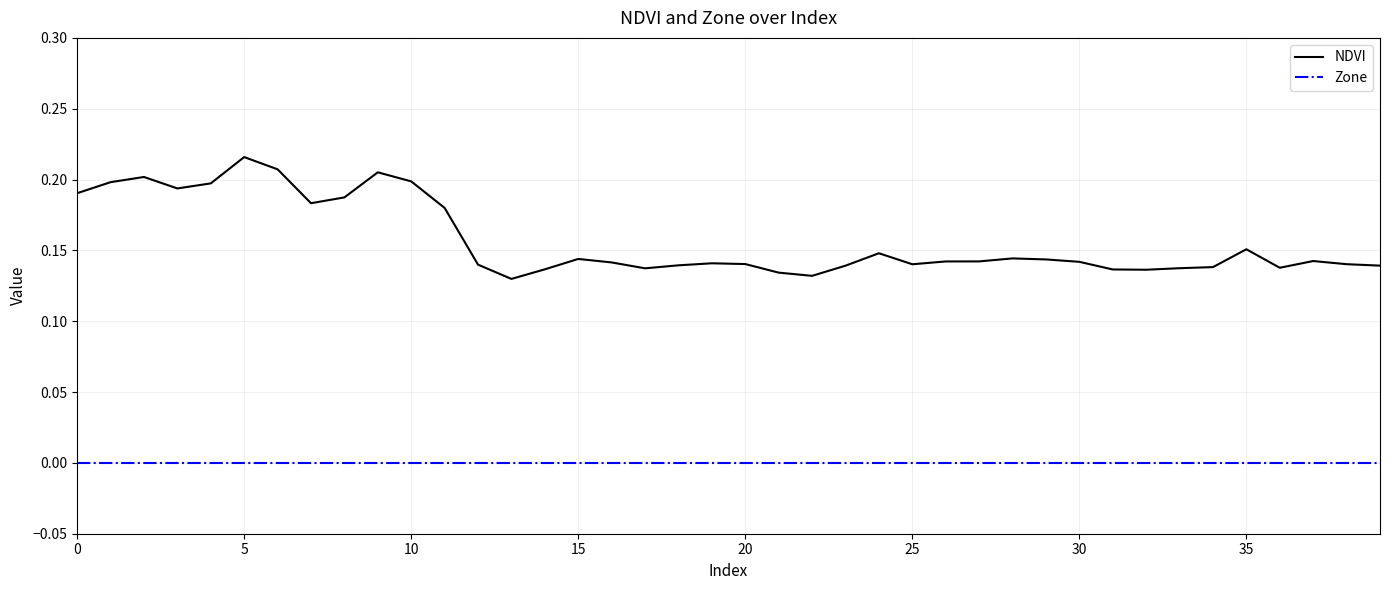

Which series has the largest range (max minus min)?

NDVI